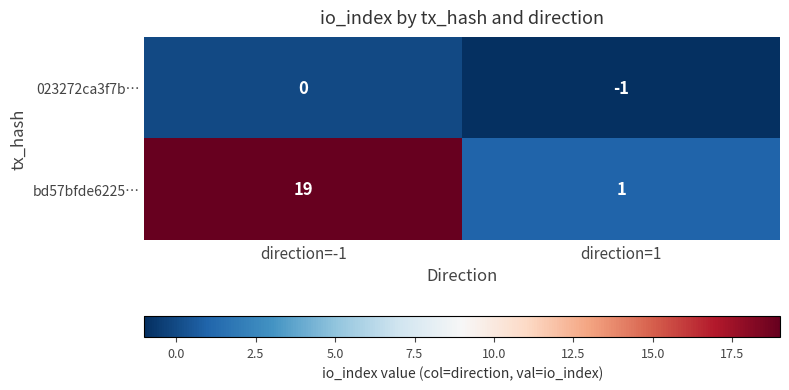

Rank the series by their maximum value, from lowest to highest.

023272ca3f7b…, bd57bfde6225…